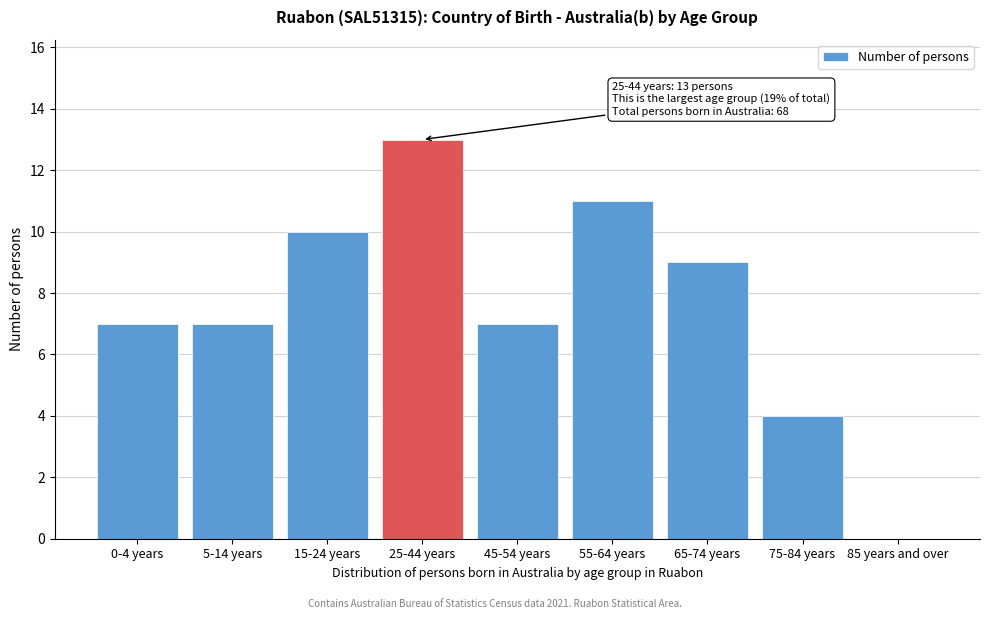

Reading left to right, transcribe all the data shown in this chart.

0-4 years=7	5-14 years=7	15-24 years=10	25-44 years=13	45-54 years=7	55-64 years=11	65-74 years=9	75-84 years=4	85 years and over=0